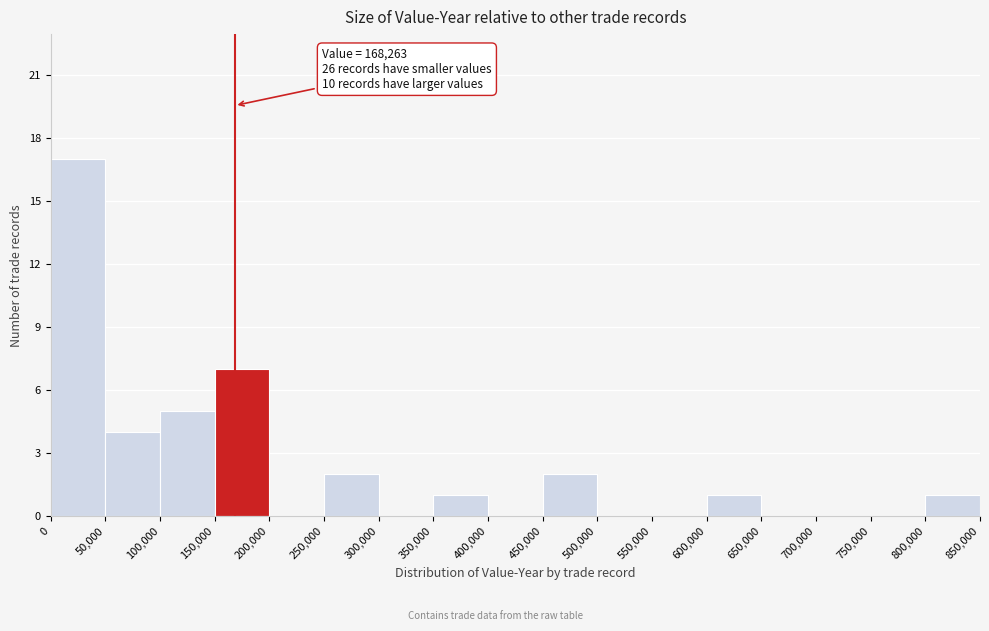

Over which range of the x-axis is the bar tallest?

0 to 50,000